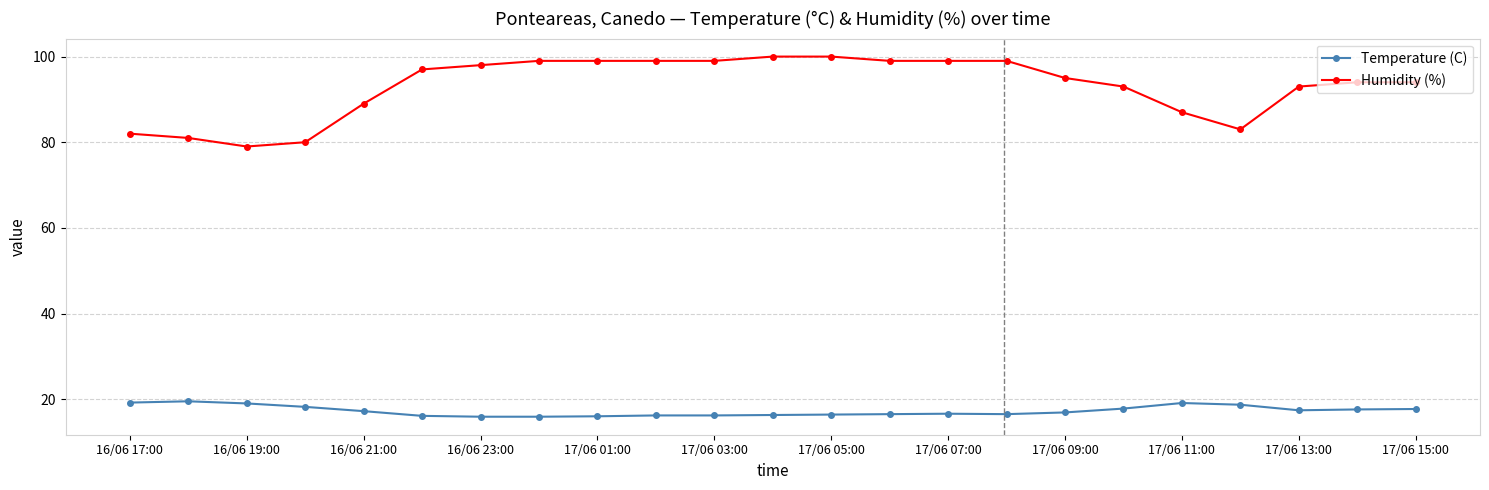

How many values in the Humidity (%) series are below 95?

11